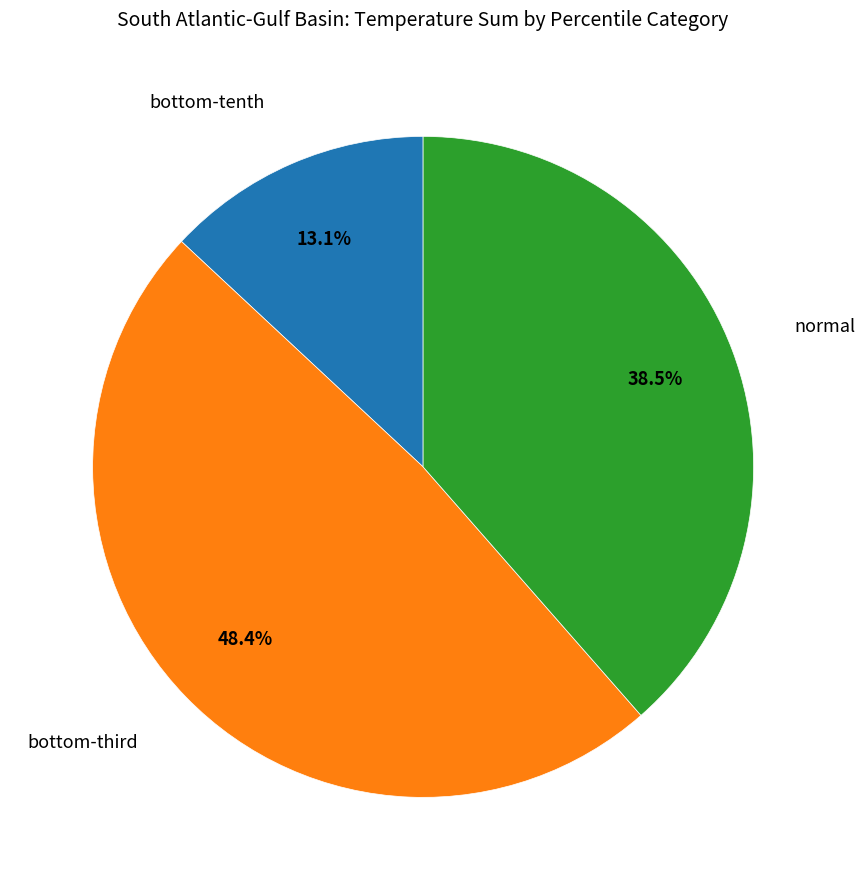

How many segments does this pie chart have?

3